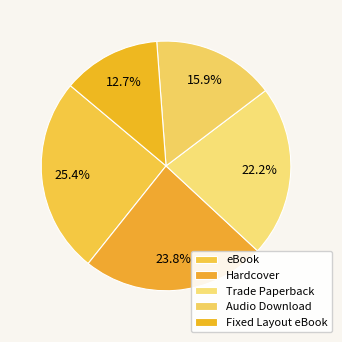

Approximately how many times larger is the value at Audio Download compared to eBook?

0.6